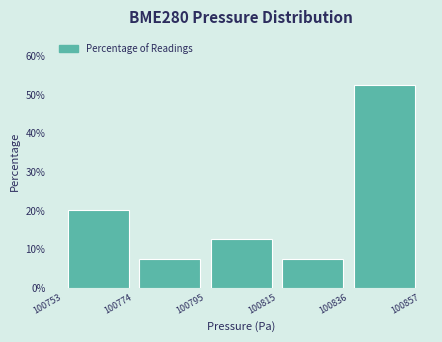

Over which range of the x-axis is the bar tallest?

100836 to 100857